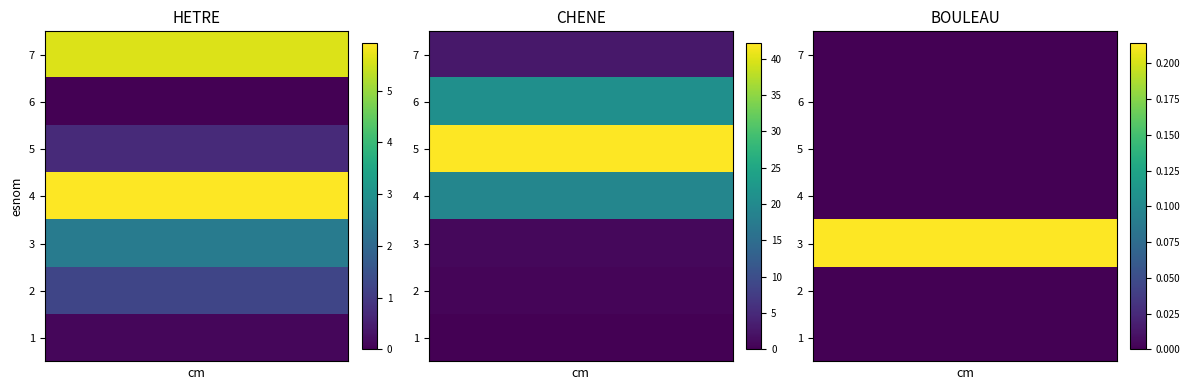

Between 1 and 5, which is larger?

5